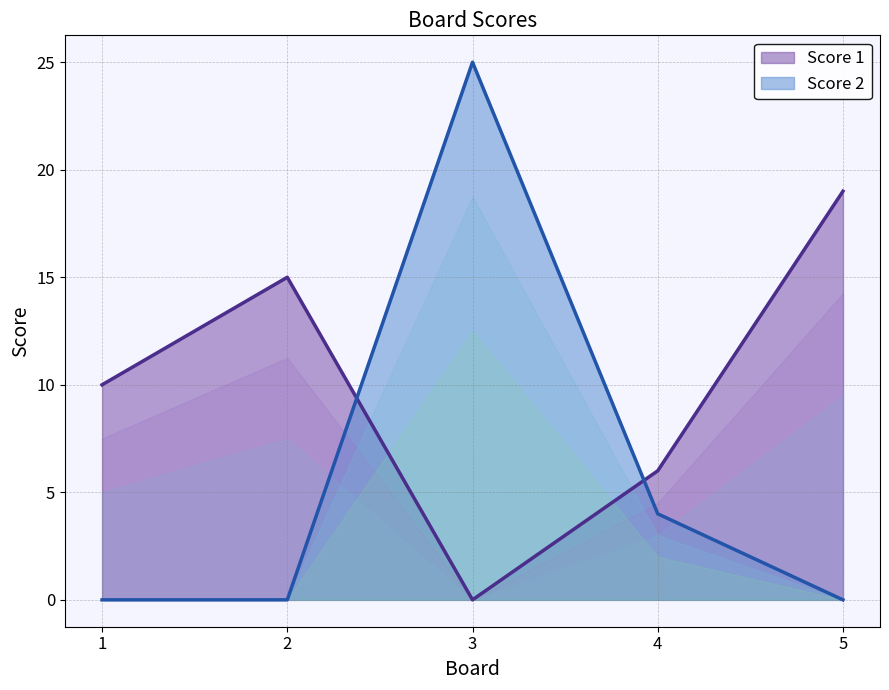

How many intersections are there between Score 2 and Score 1?

2